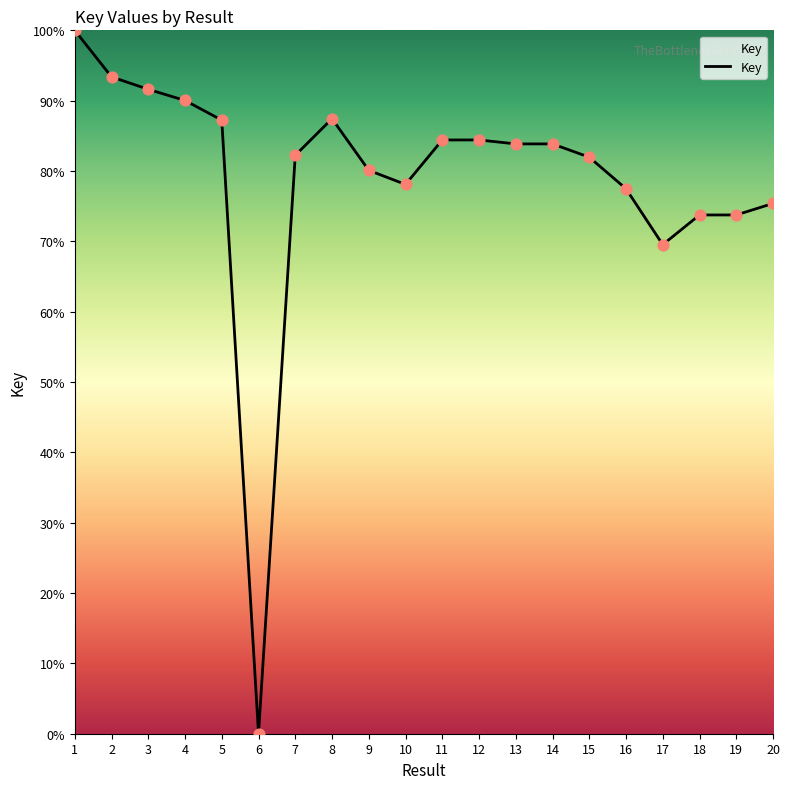

Between 6 and 10, which is larger?

10